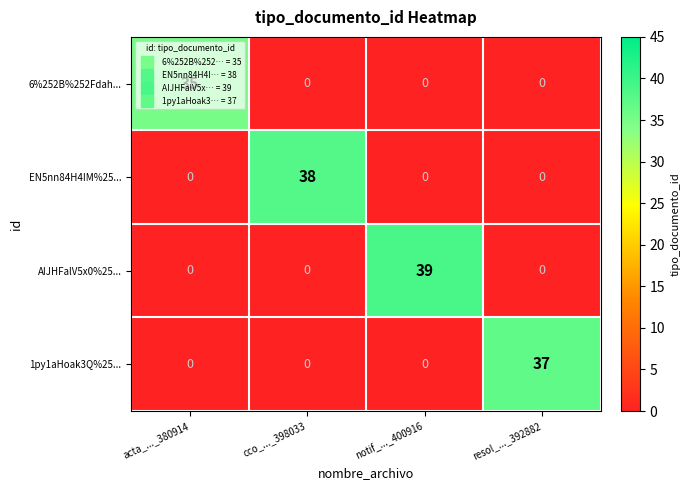

At which category is the sum across all series the highest?

notif_..._400916